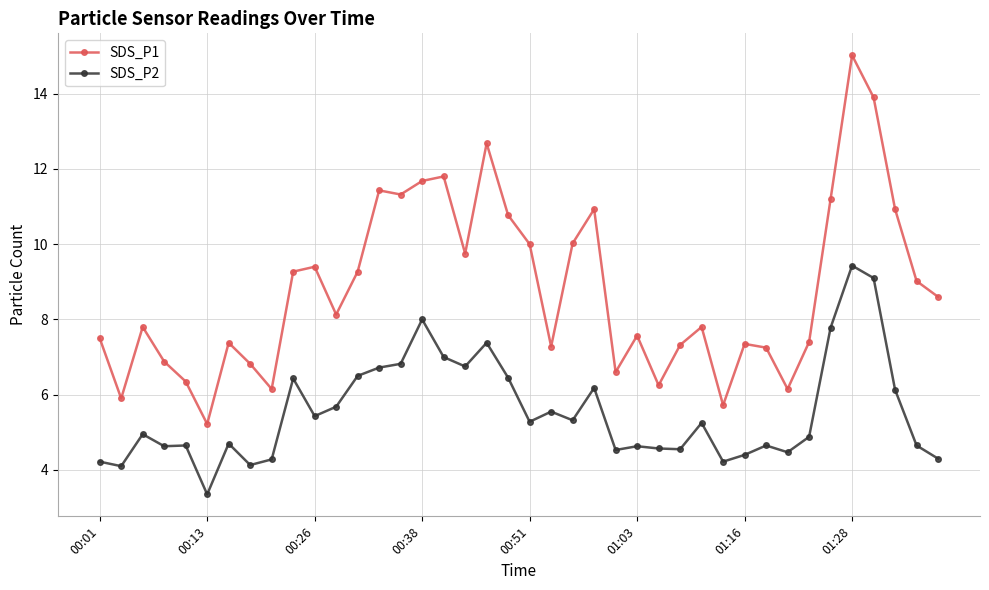

What is the difference between the maximum and minimum values in the SDS_P2 series?

6.1